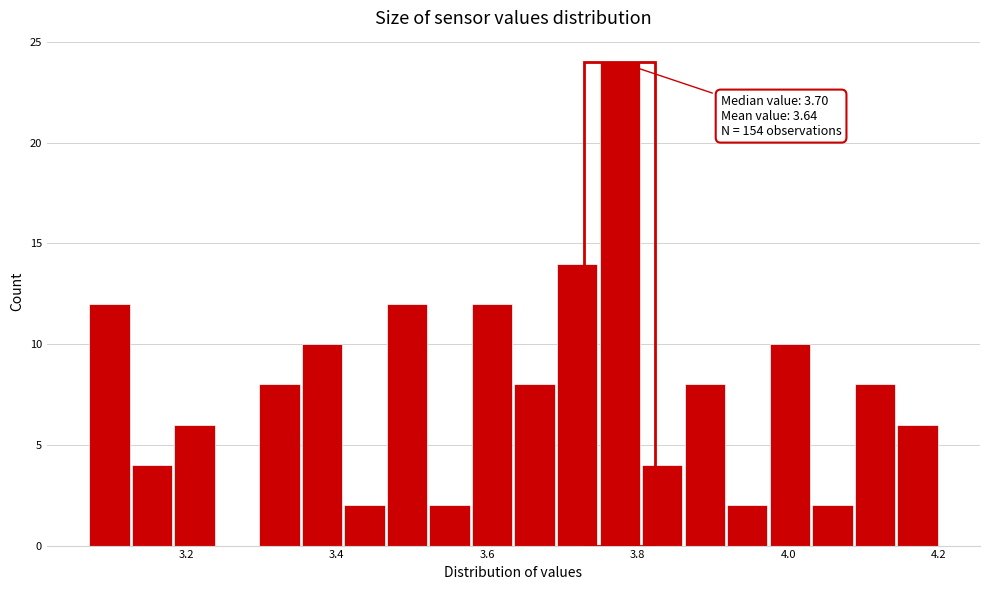

Read against the x-axis, roughly where is the centre of the tallest bar?

3.78